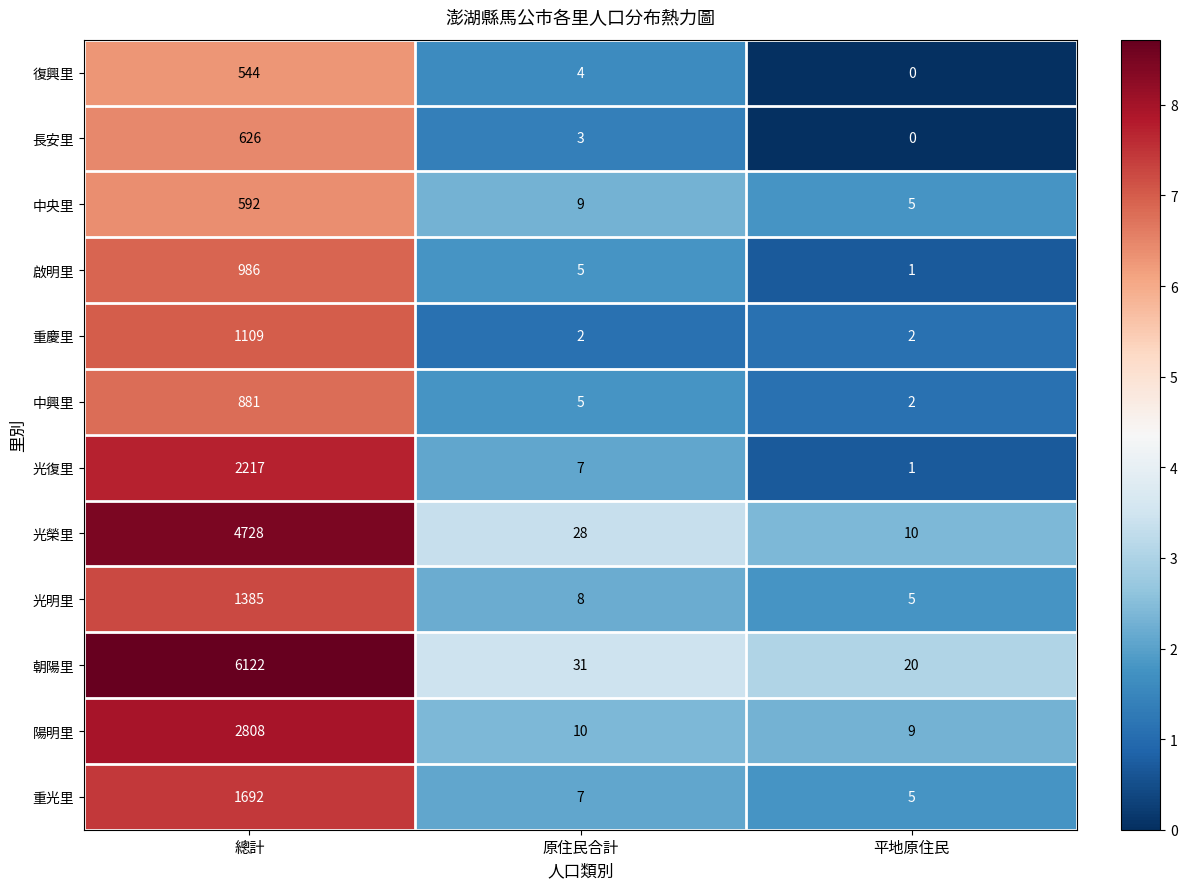

Which series has the widest spread of values?

朝陽里